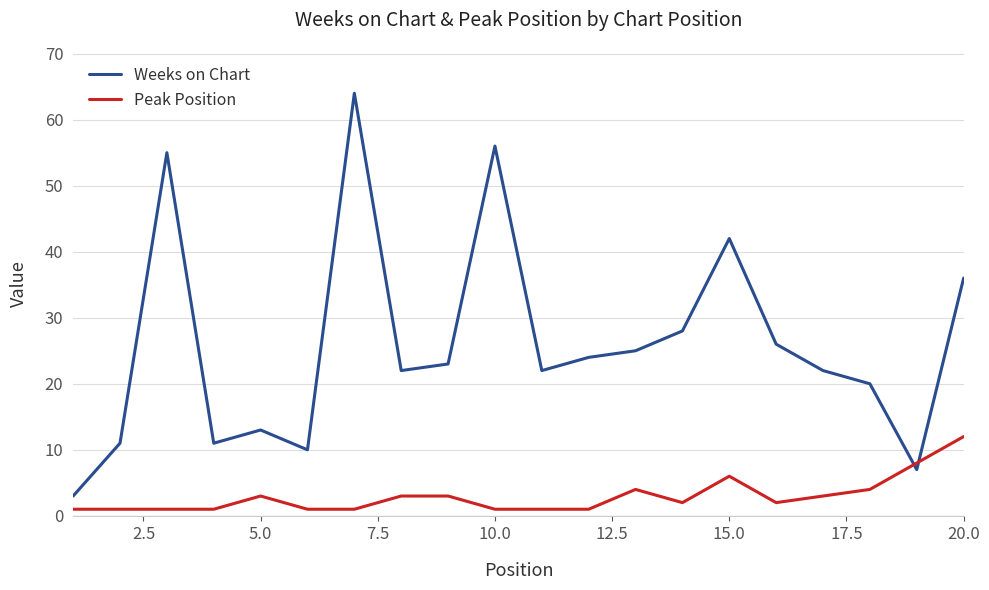

Which series ends up on top after the final intersection of Peak Position and Weeks on Chart?

Weeks on Chart